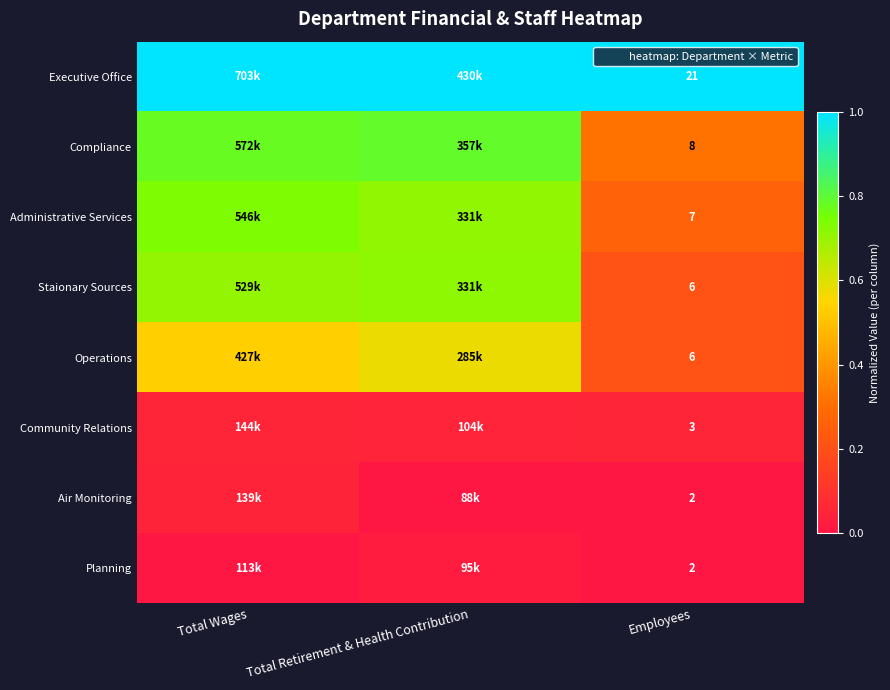

The value of Administrative Services at Total Wages is 1.1. True or false?

False